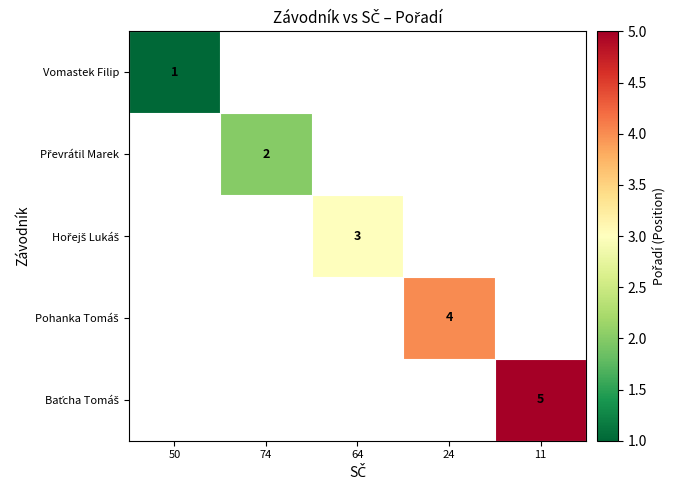

At how many categories does at least one series exceed 4?

1